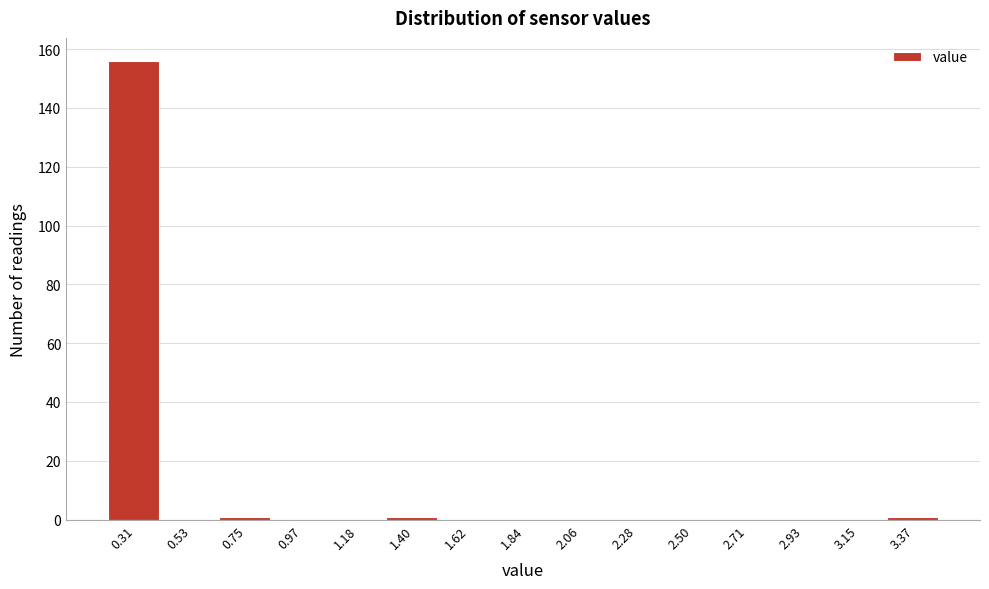

How tall is the bar that spans 0.20 to 0.40 on the x-axis? Neither the bar edges nor the heights are printed on the chart, so give them approximately, as read against the axes.

156